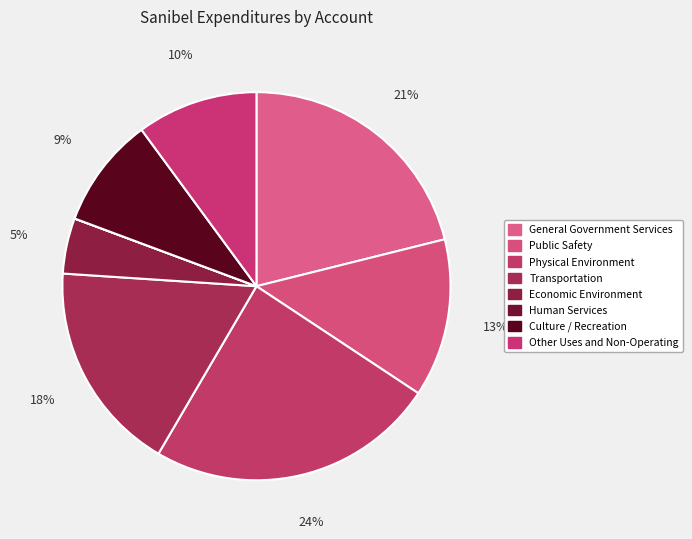

To the nearest percent, what is the difference between the Public Safety and Transportation slice percentages?

4%